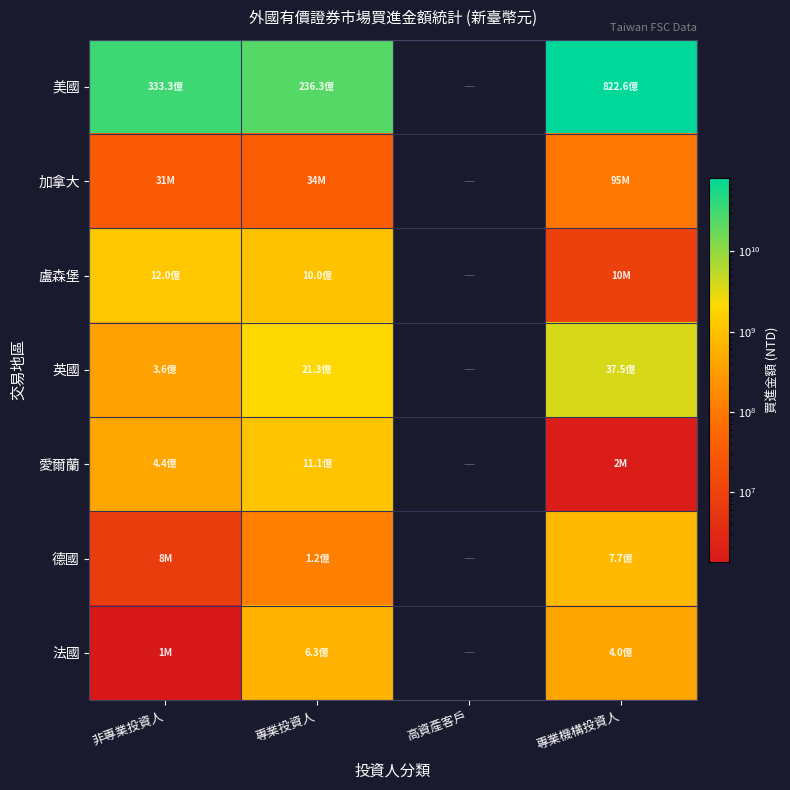

What is the difference between the 加拿大 values at 專業機構投資人 and 專業投資人?

61014602.0